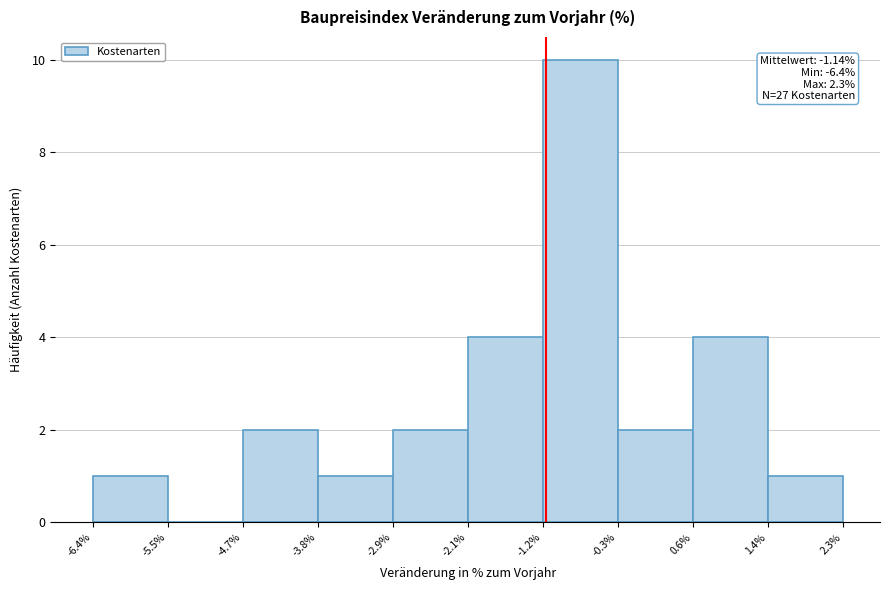

Which range on the x-axis has the tallest bar?

-1.2% to -0.3%